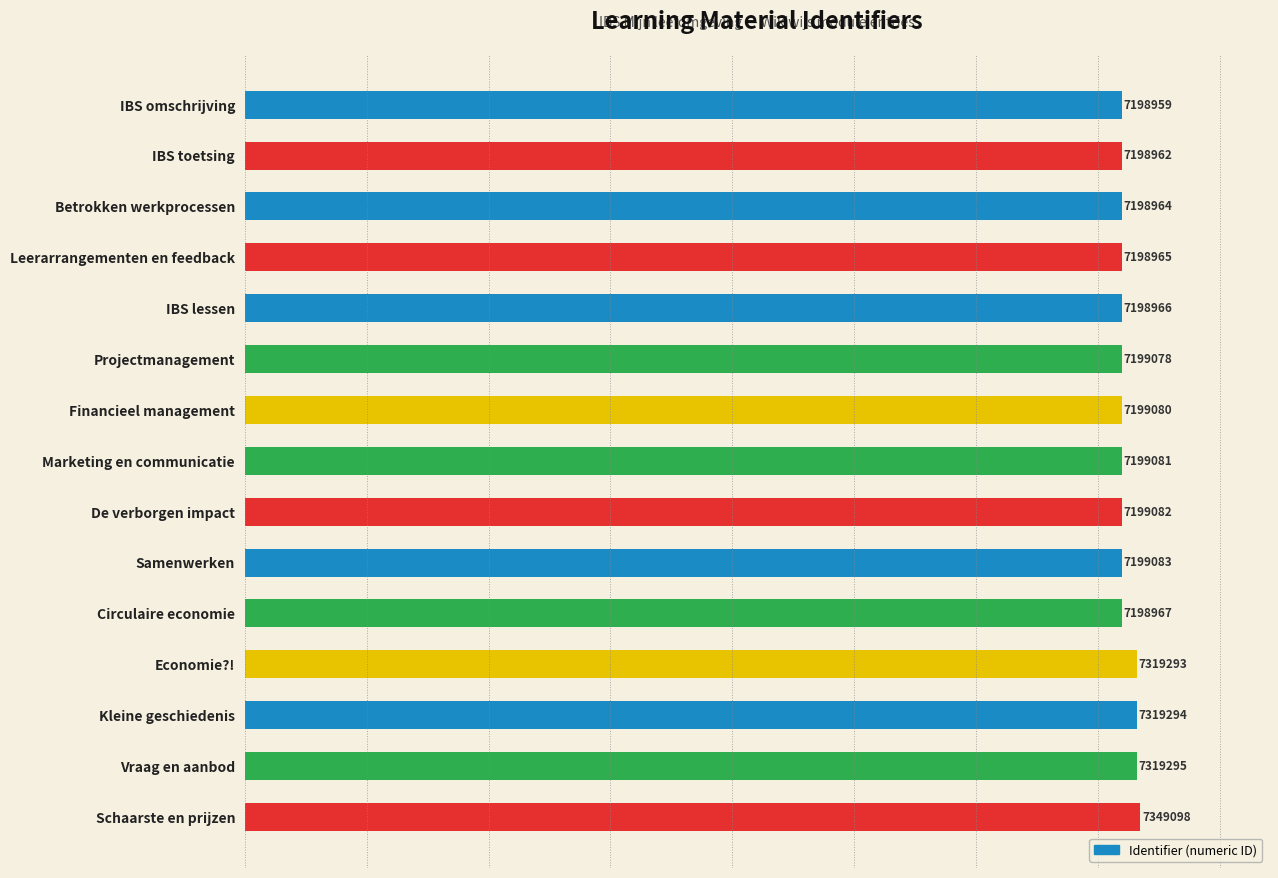

Reading top to bottom, extract all data points from this chart.

7198959	7198962	7198964	7198965	7198966	7199078	7199080	7199081	7199082	7199083	7198967	7319293	7319294	7319295	7349098